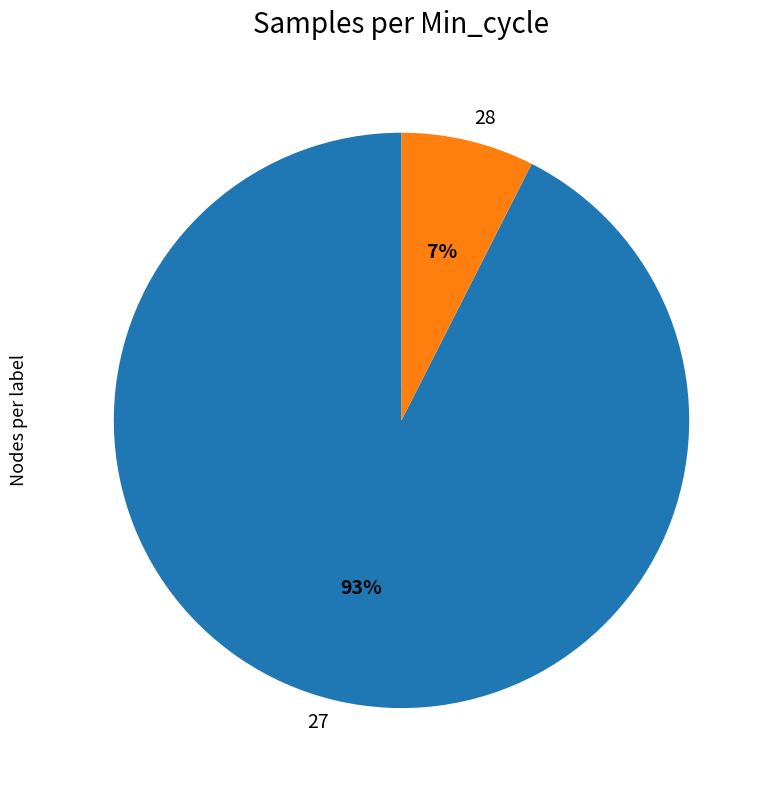

Which slice is the smallest?

28